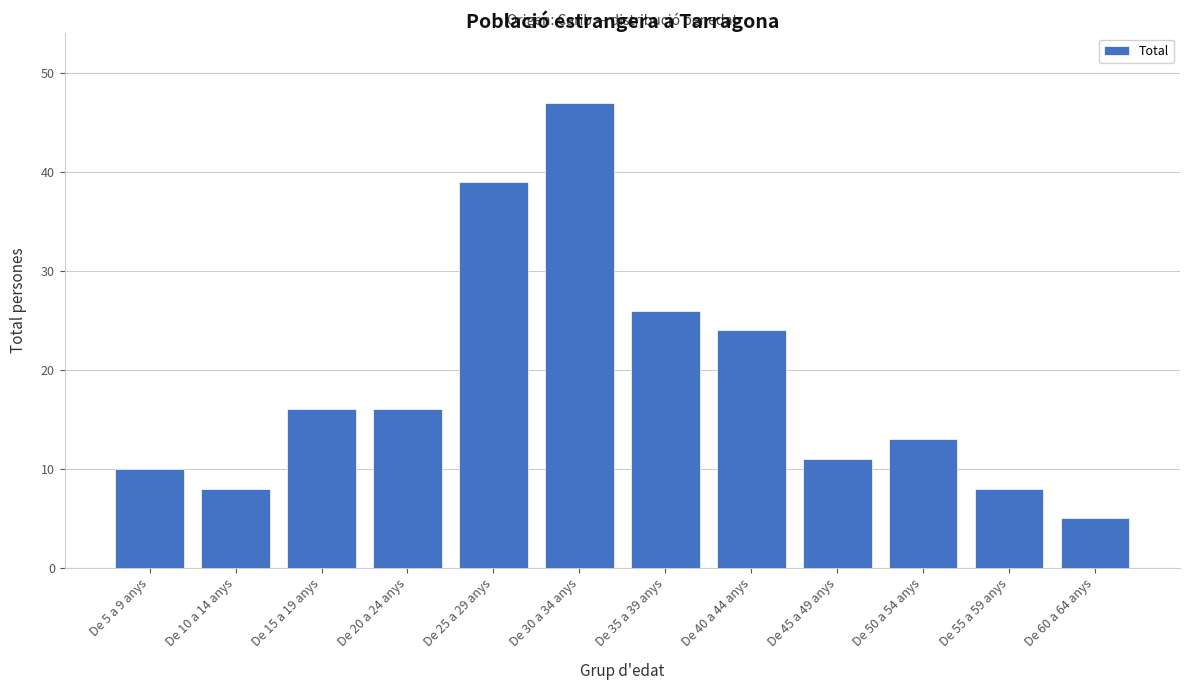

Reading left to right, what are all the values shown in this chart?

De 5 a 9 anys=10	De 10 a 14 anys=8	De 15 a 19 anys=16	De 20 a 24 anys=16	De 25 a 29 anys=39	De 30 a 34 anys=47	De 35 a 39 anys=26	De 40 a 44 anys=24	De 45 a 49 anys=11	De 50 a 54 anys=13	De 55 a 59 anys=8	De 60 a 64 anys=5